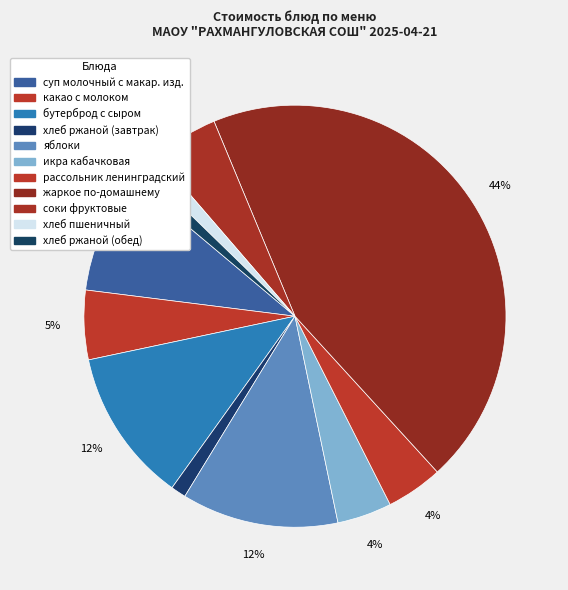

What is the smallest slice in the pie chart?

хлеб ржаной (завтрак)